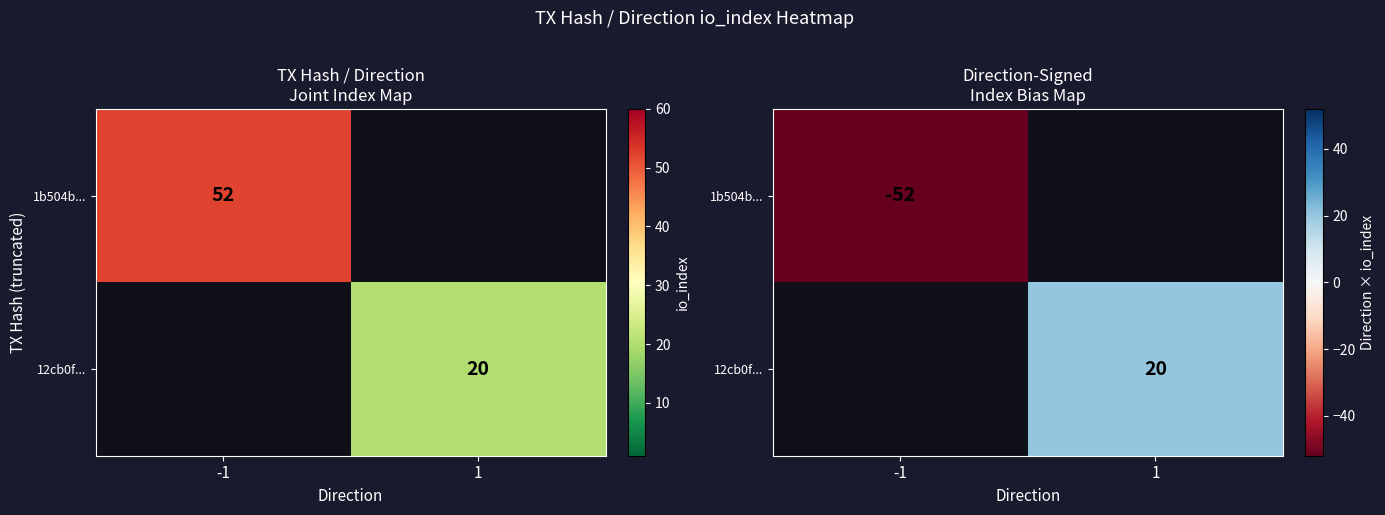

At how many categories does at least one series exceed 2?

1